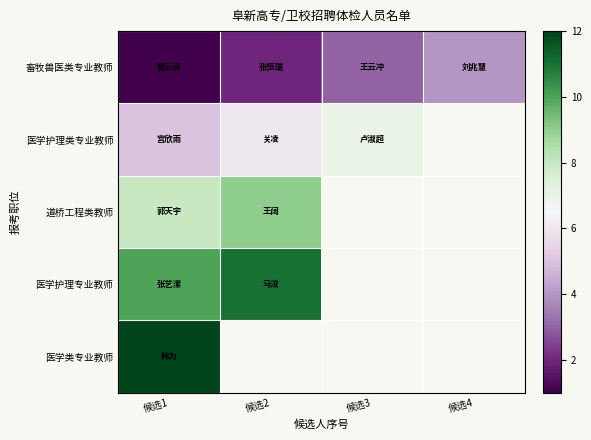

List the series in order of their peak value, lowest first.

畜牧兽医类专业教师, 医学护理类专业教师, 道桥工程类教师, 医学护理专业教师, 医学类专业教师